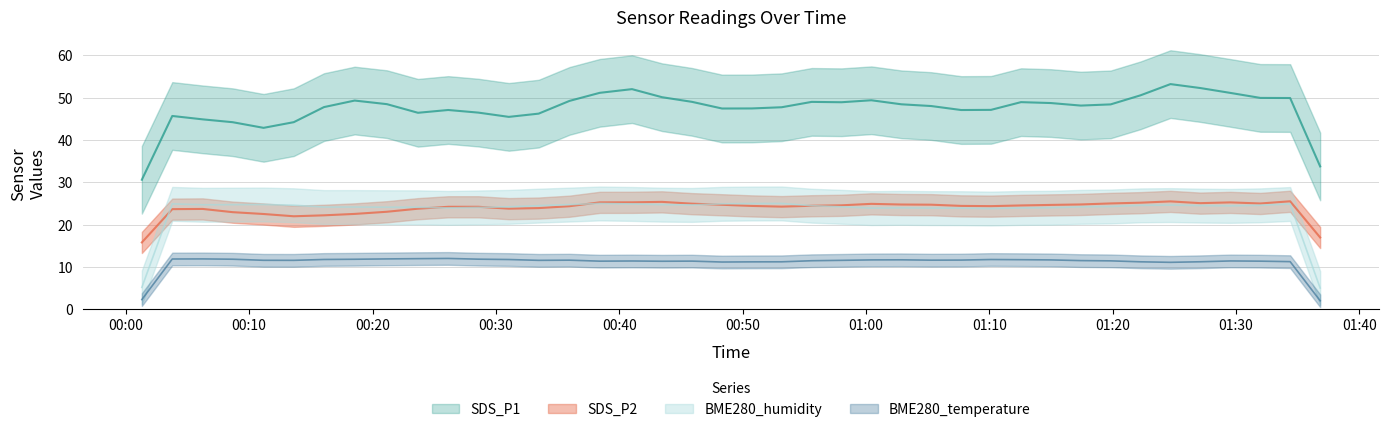

True or false: SDS_P2 and BME280_humidity cross at least once.

False